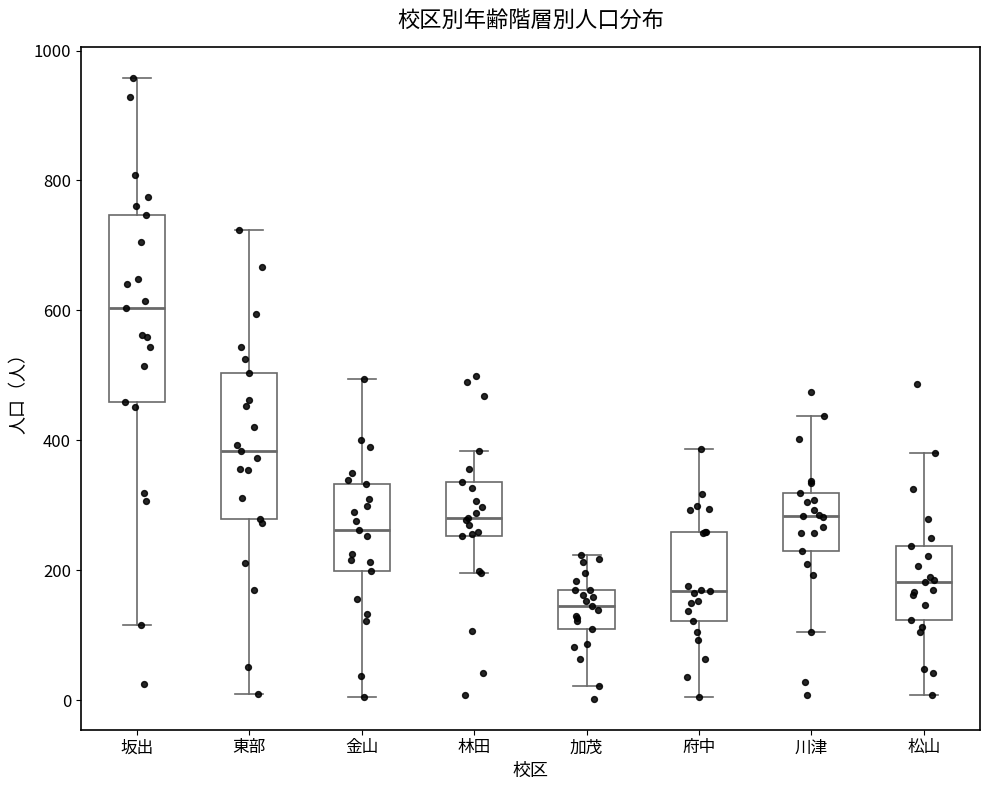

Where is the upper edge of the box for 松山 on the y-axis? The values are not printed on the chart, so give them approximately, as read against the axis.

240